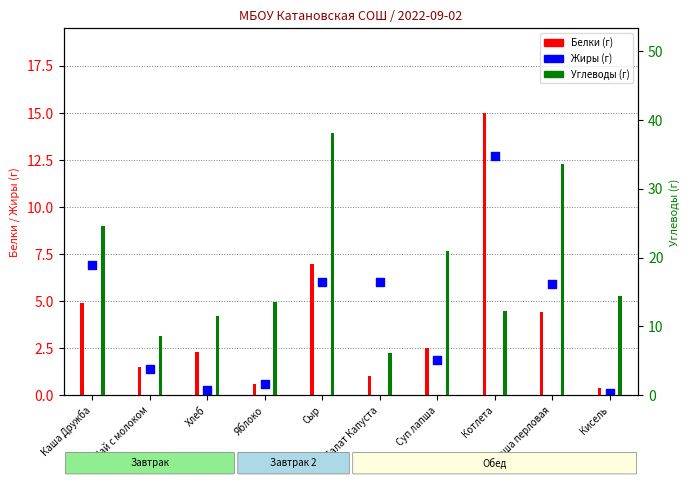

At how many categories does at least one series exceed 6?

10